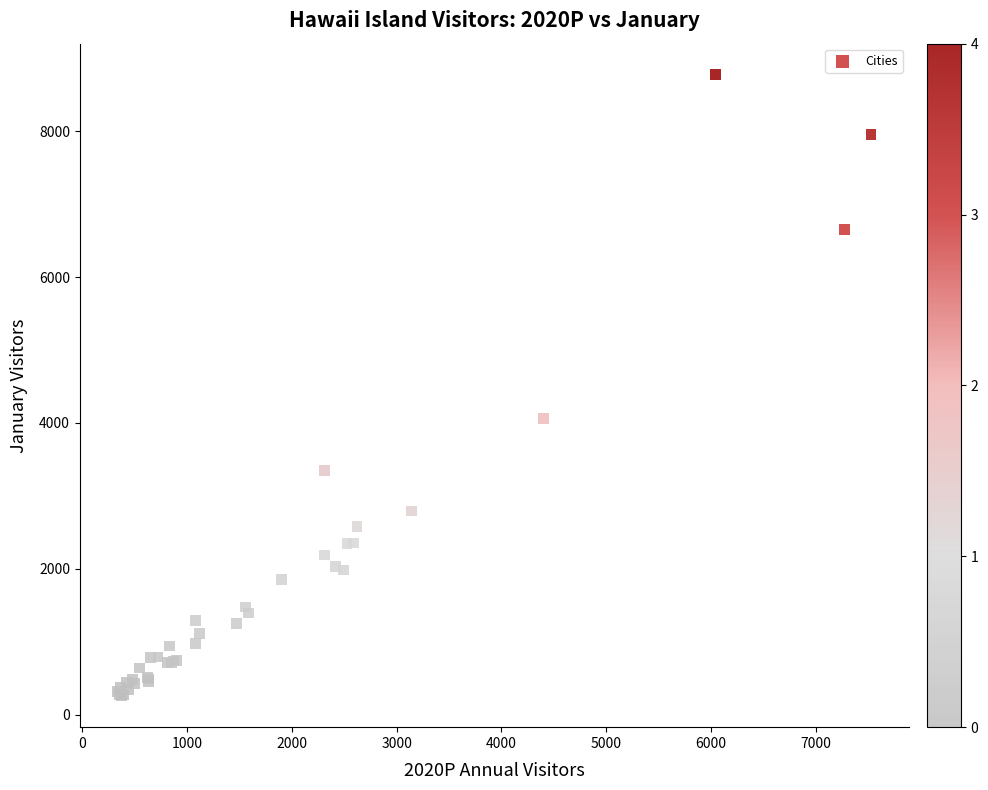

What Y value in the scatter plot is closest to 4514?

4059.4